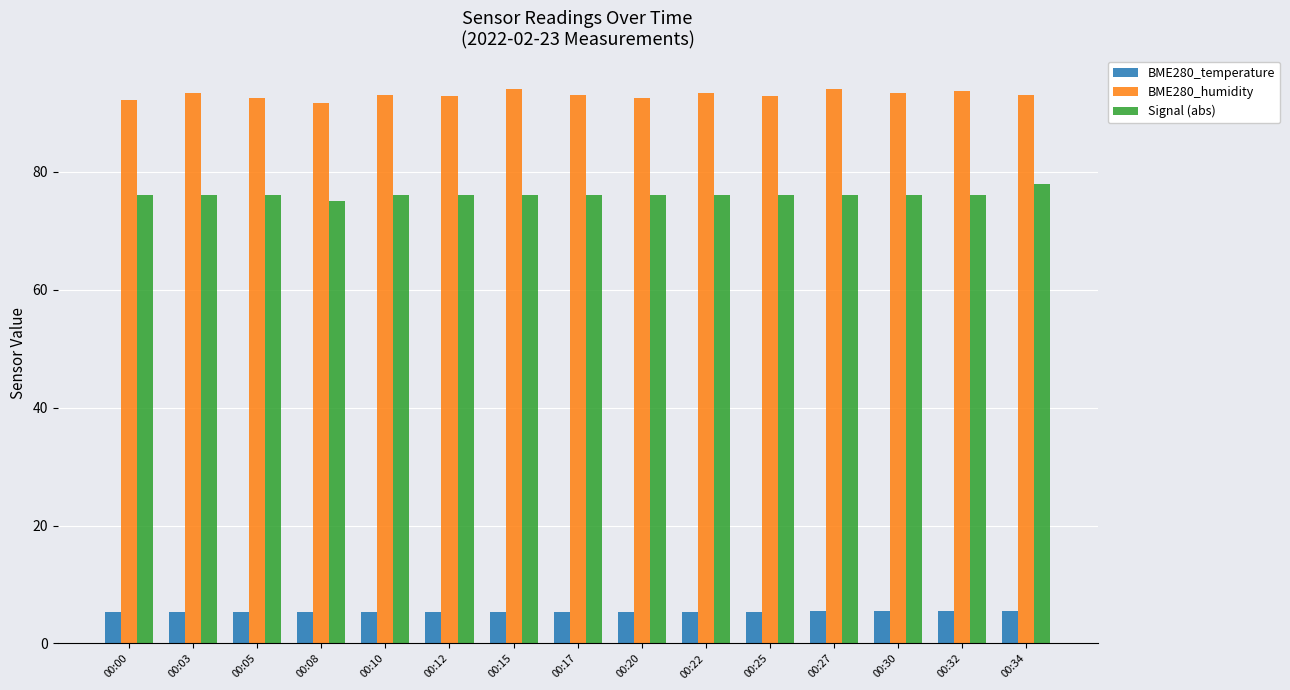

Is the value of BME280_humidity at 00:08 greater than the value of BME280_temperature at 00:25?

Yes